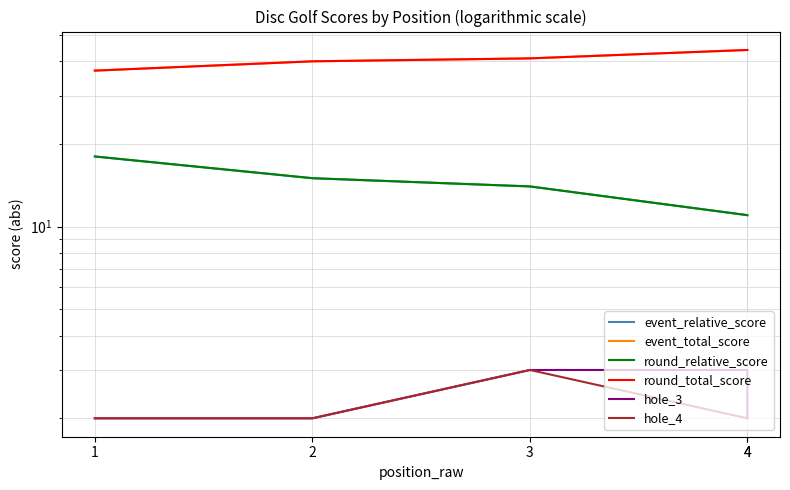

Which series has the largest total across all categories?

event_total_score